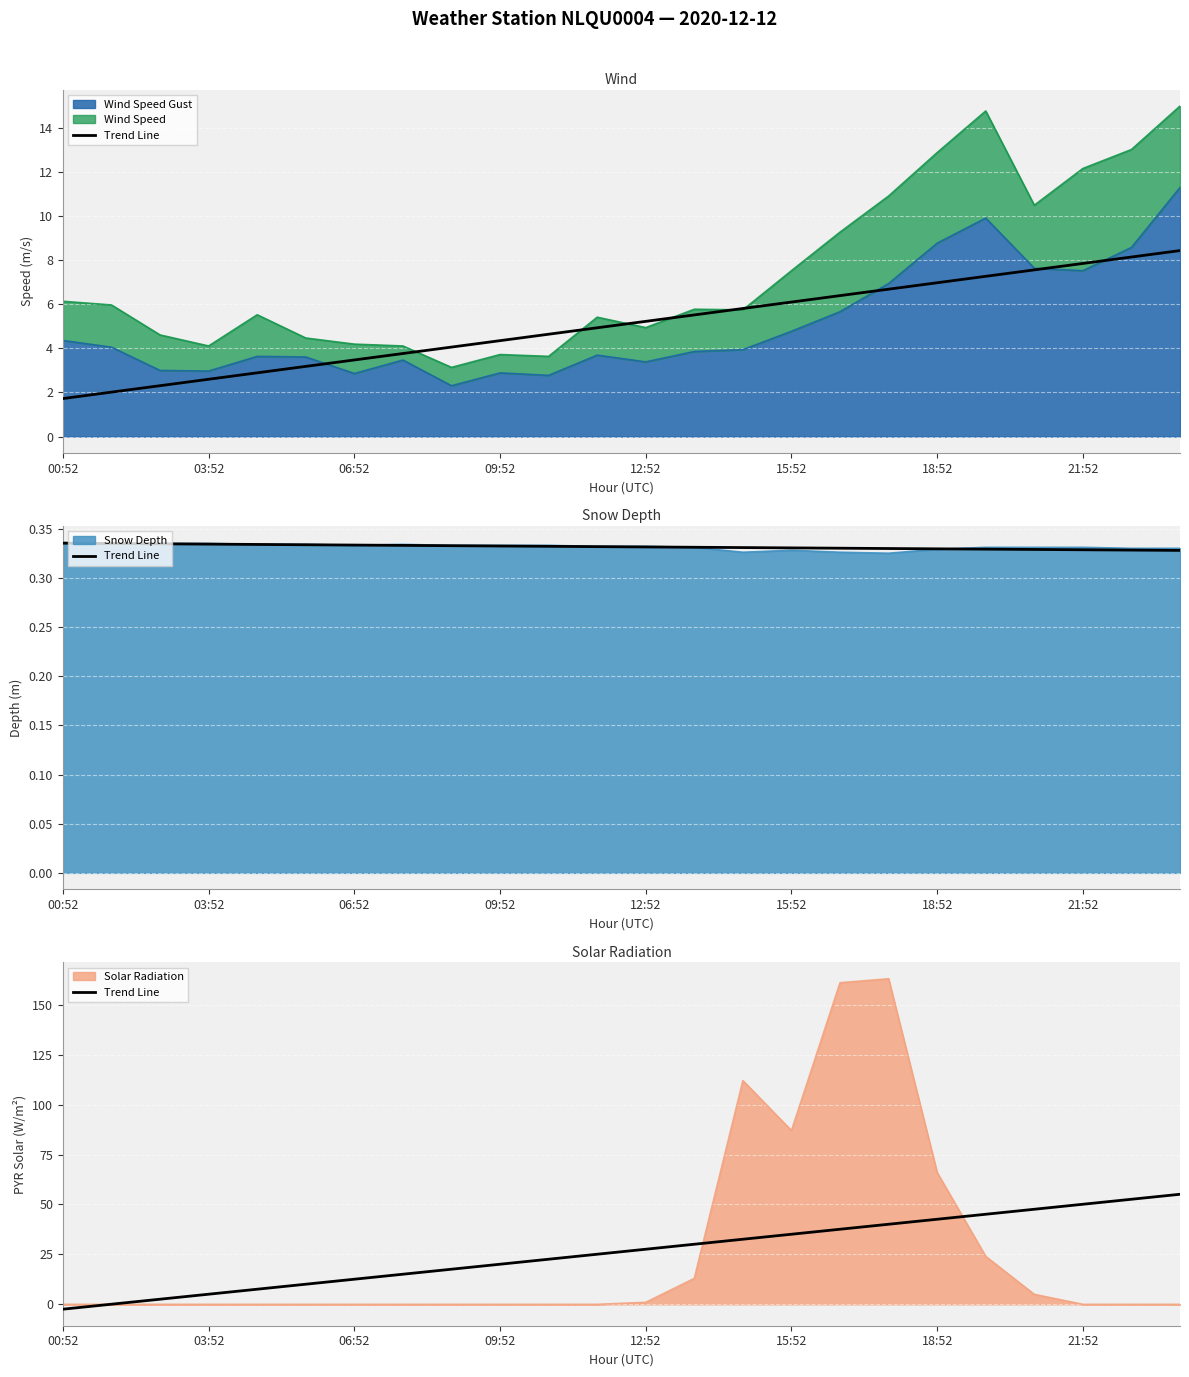

True or false: the data shows 11.3 at 18:52.

False